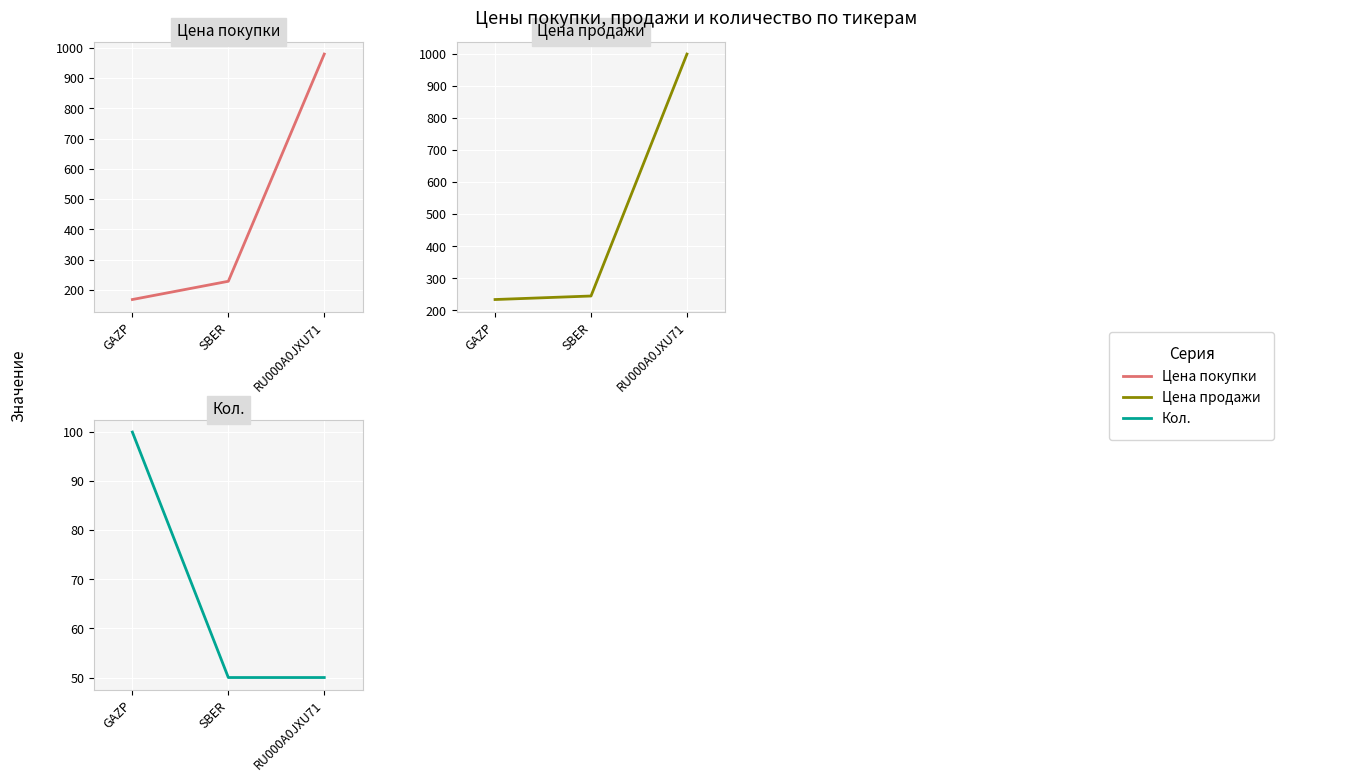

Is it true that Цена продажи equals 1000.0 at RU000A0JXU71?

True